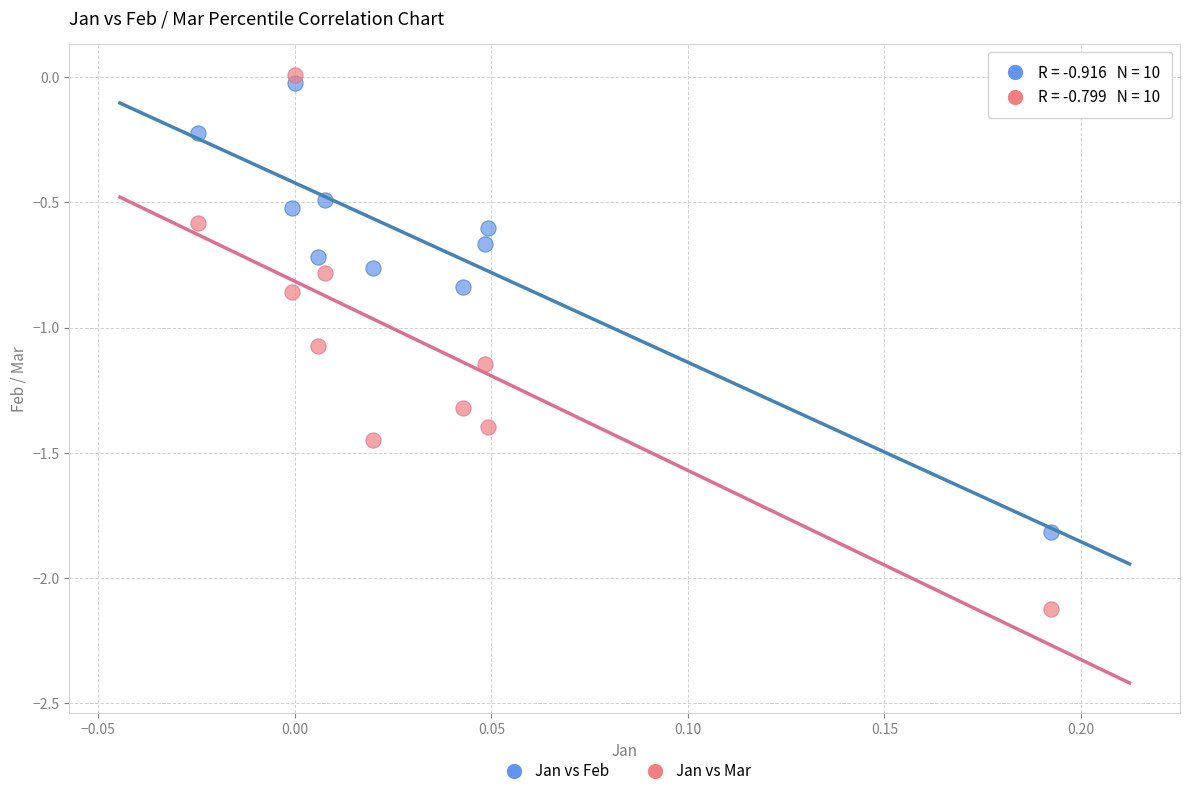

What are all the series names shown in the legend?

Jan vs Feb, Jan vs Mar